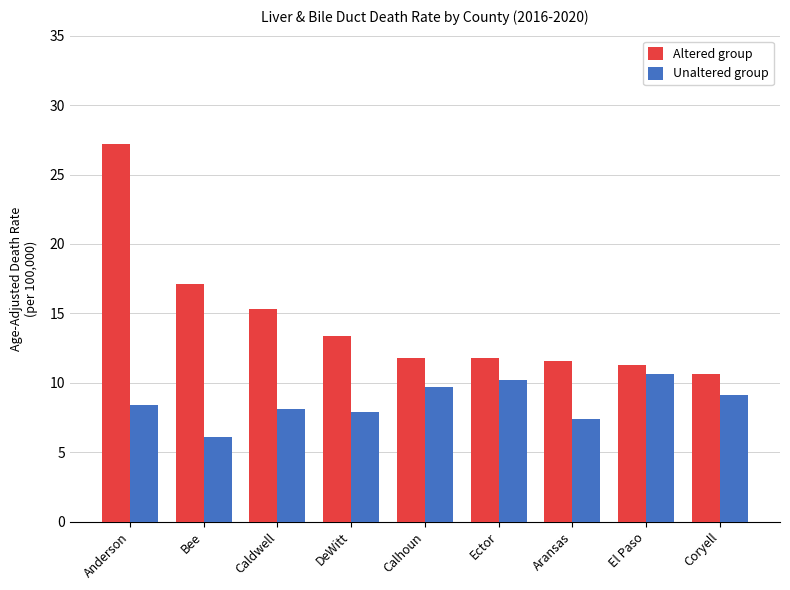

True or false: Altered group has a value of 17.0 at Coryell.

False